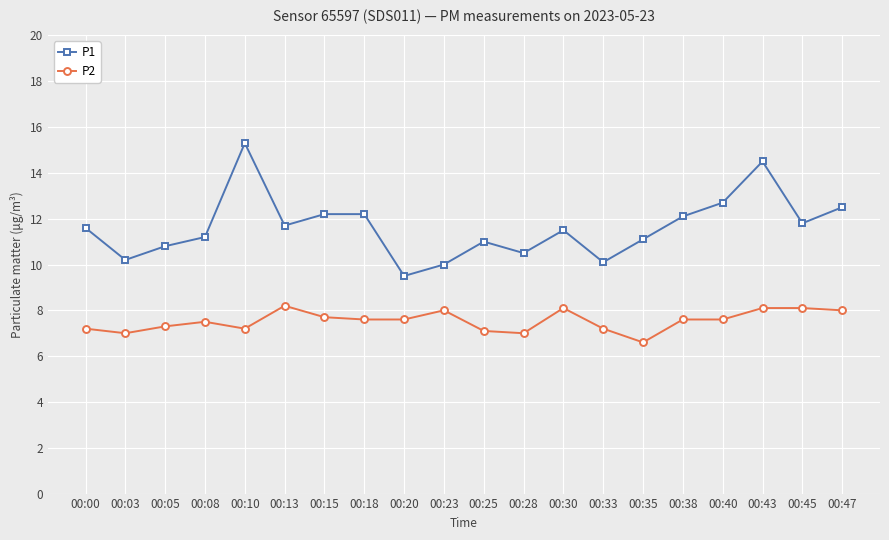

How many series are shown in this chart?

2